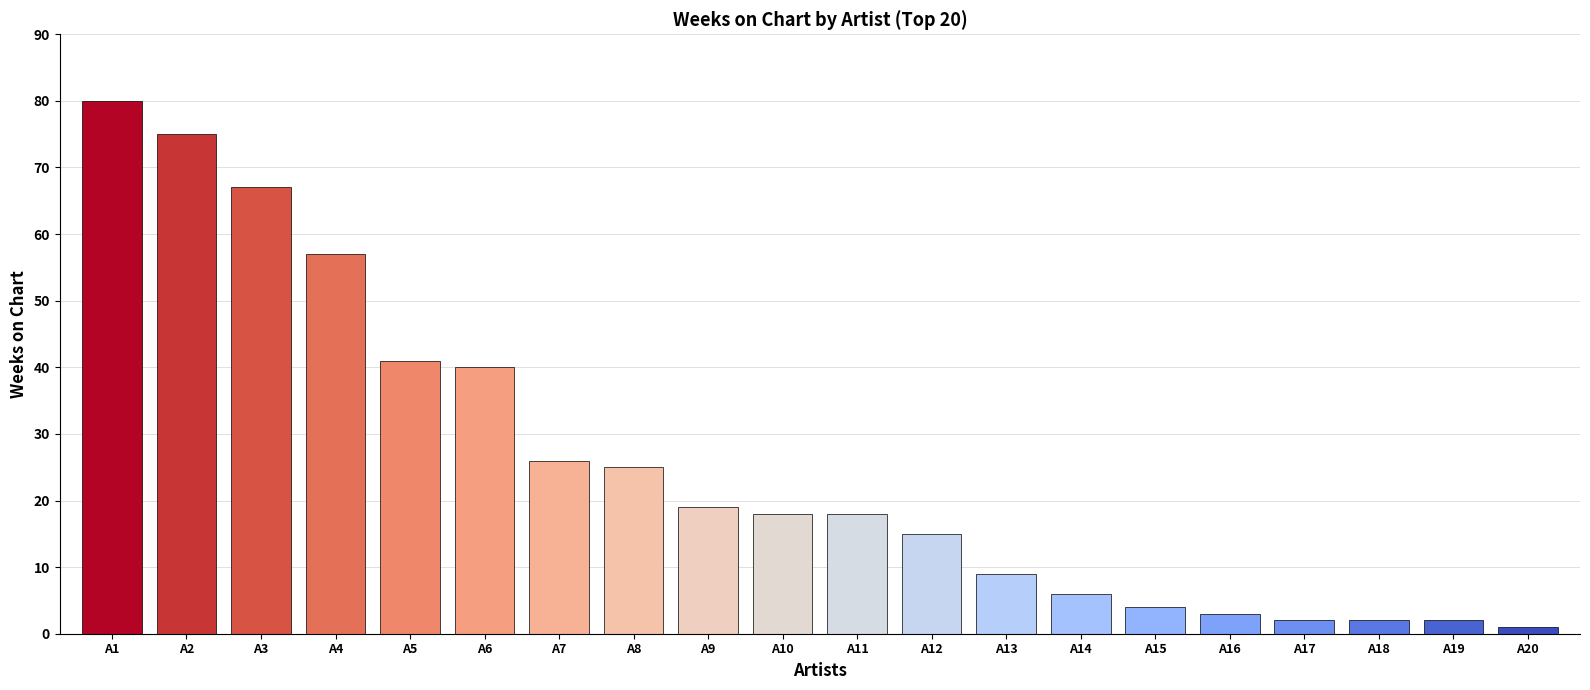

How many bars are there in total?

20